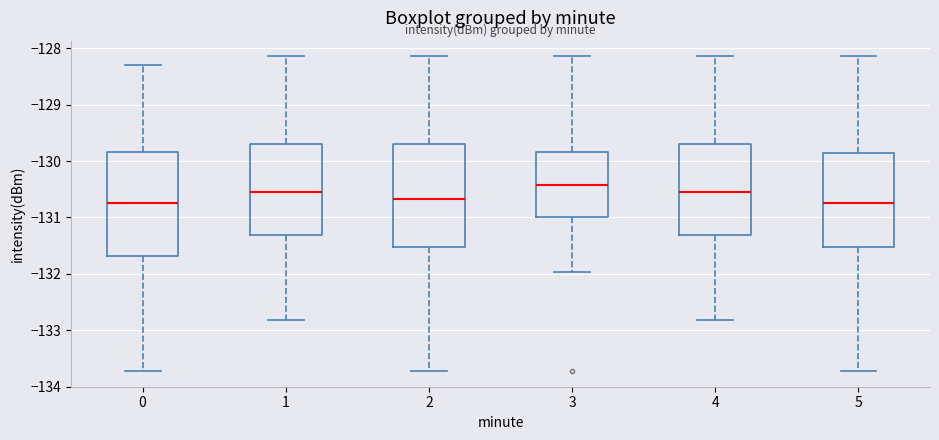

Reading left to right, read every box against the y-axis: the position of its median line, the range the box covers, and the ends of its whiskers. The values are not printed on the chart, so give them approximately, as read against the axis.

0: median -130.7, box -131.7 to -129.8, whiskers -133.7 to -128.3
1: median -130.6, box -131.3 to -129.7, whiskers -132.8 to -128.1
2: median -130.7, box -131.5 to -129.7, whiskers -133.7 to -128.1
3: median -130.4, box -131.0 to -129.8, whiskers -132.0 to -128.1
4: median -130.6, box -131.3 to -129.7, whiskers -132.8 to -128.1
5: median -130.7, box -131.5 to -129.9, whiskers -133.7 to -128.1